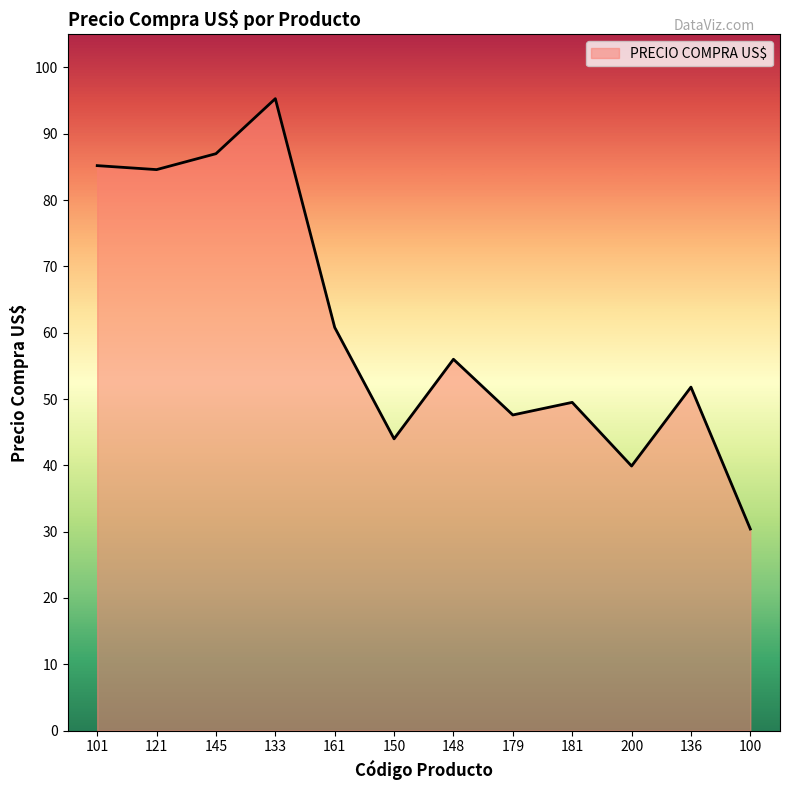

At which label is the value closest to 62?

161